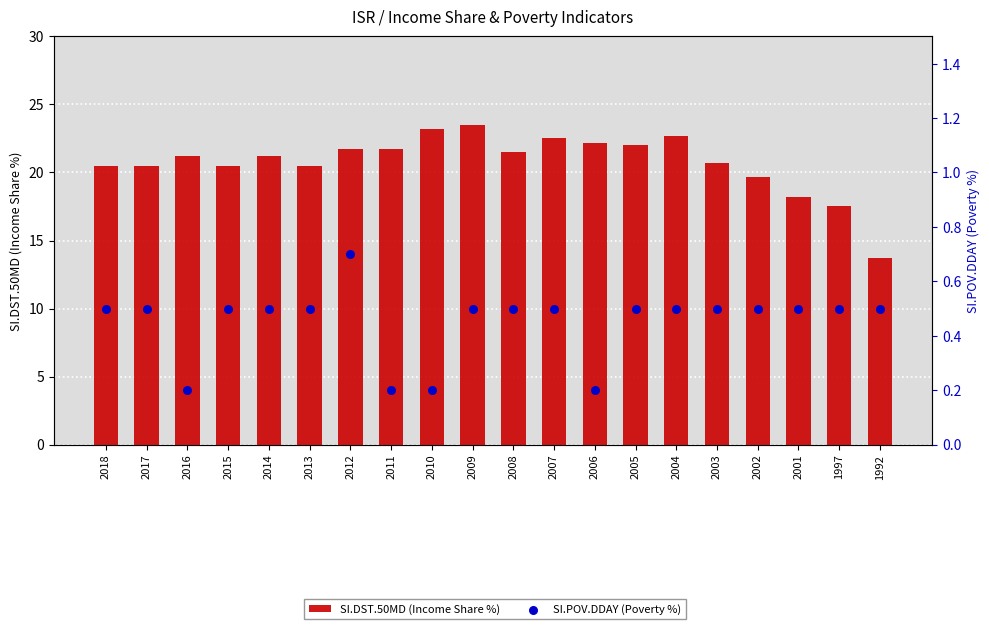

What is the total value across all series at 2016?

21.4